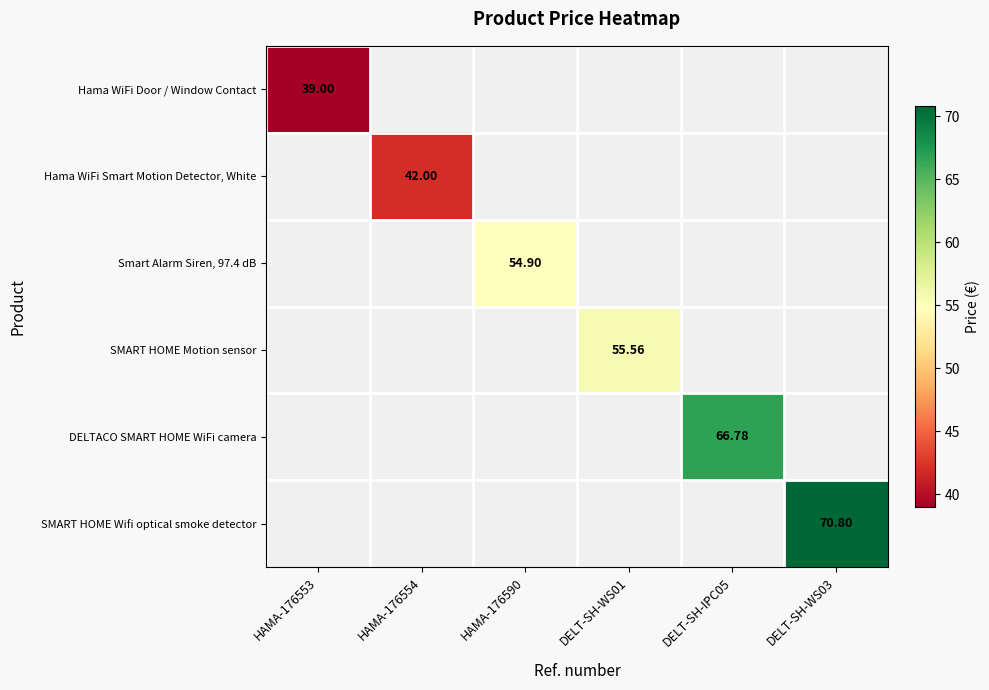

Where is Hama WiFi Door / Window Contact nearest to the value 39?

HAMA-176553